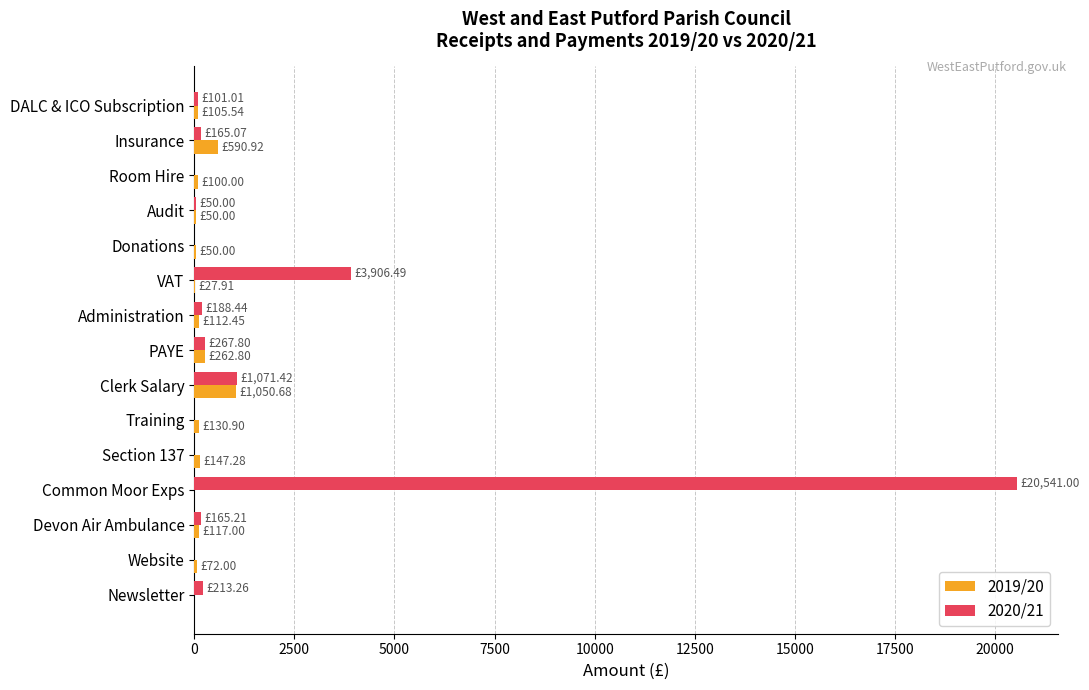

At which category does the chart reach its peak across all series?

Common Moor Exps